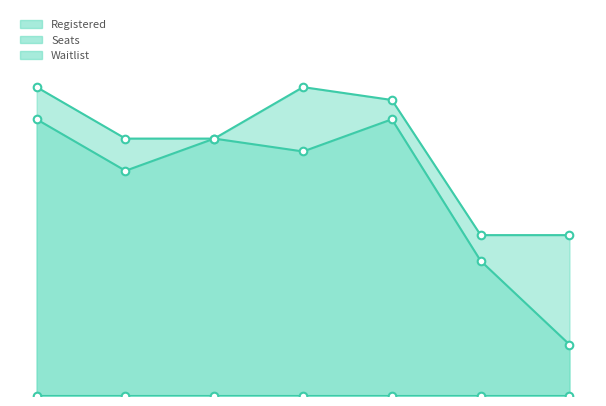

At how many categories does at least one series exceed 19?

7